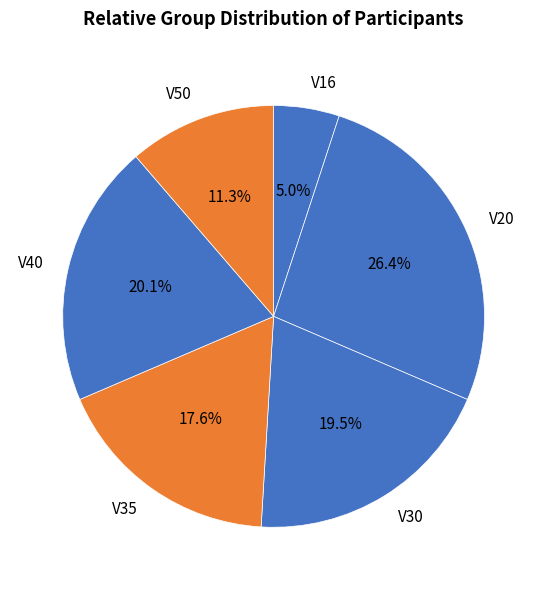

The V50 slice represents 5% of the pie. True or false?

False